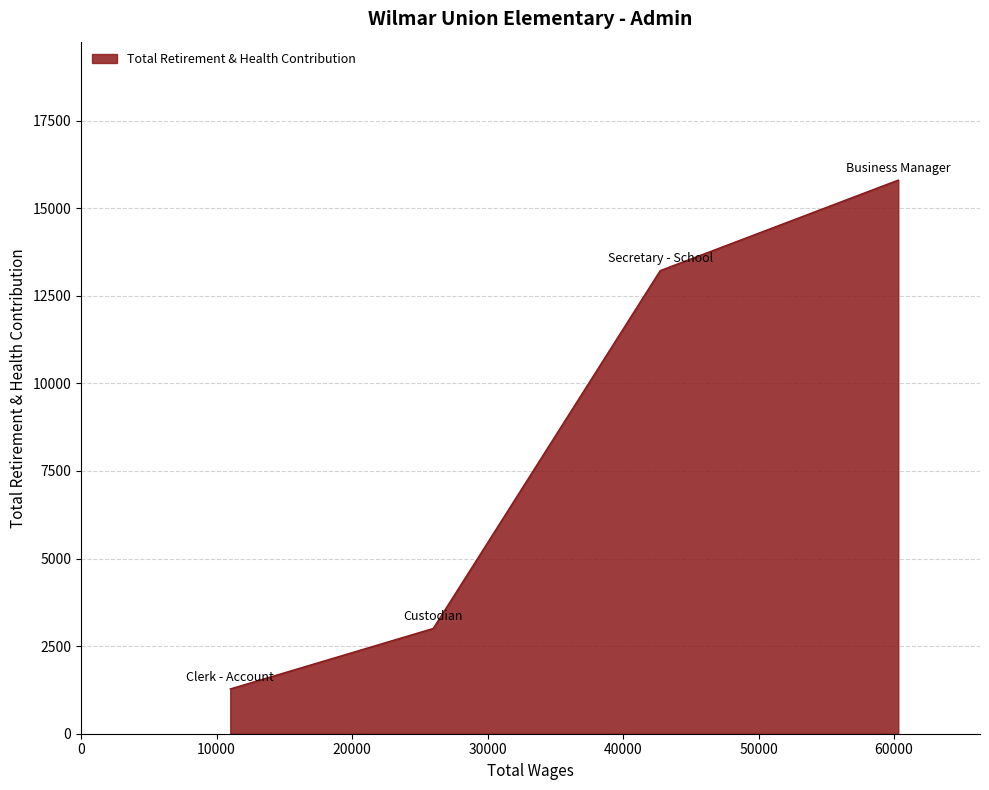

What is the average value?

8327